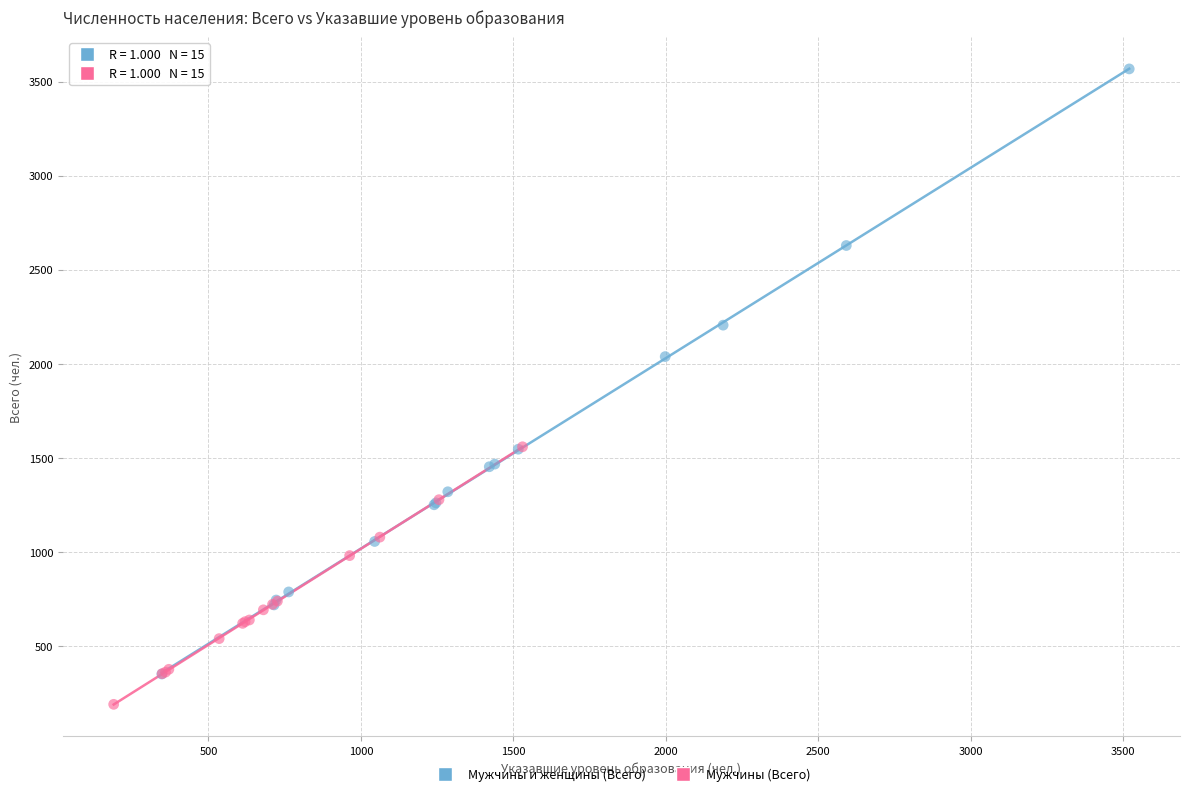

Which series has the largest Y range (max minus min)?

Мужчины и женщины (Всего)